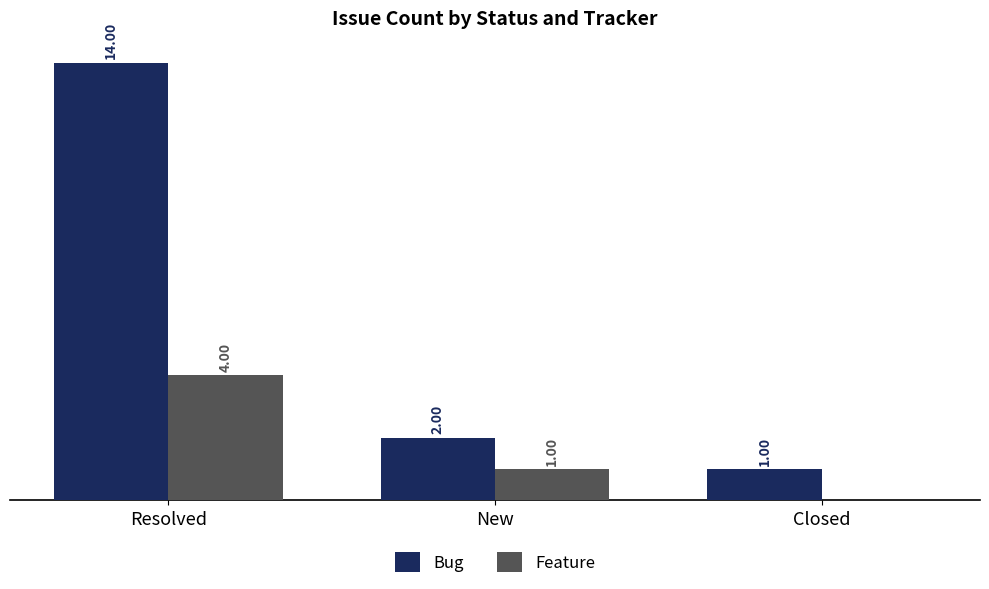

Where is Feature nearest to the value 2?

New